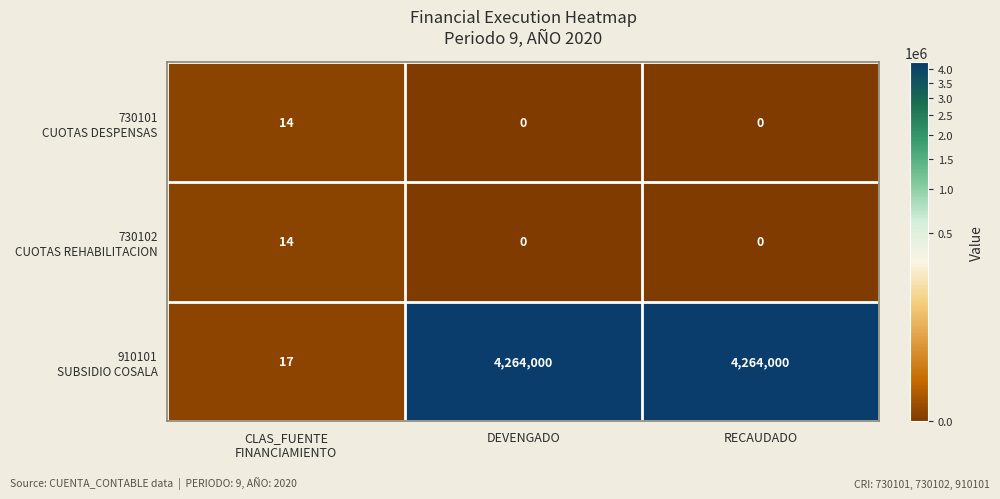

What is the spread (max minus min) of values at DEVENGADO?

4264000